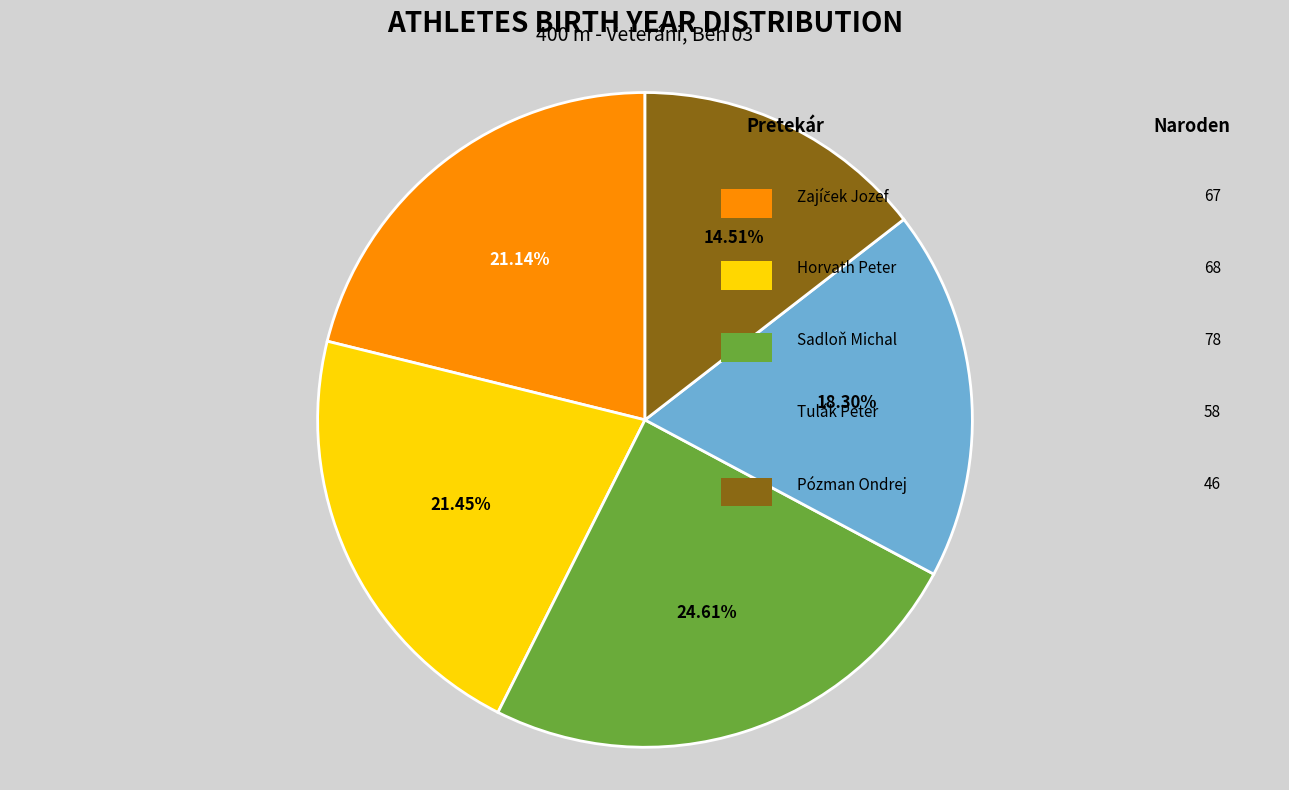

How much of the chart is everything except Sadloň Michal?

75.4%